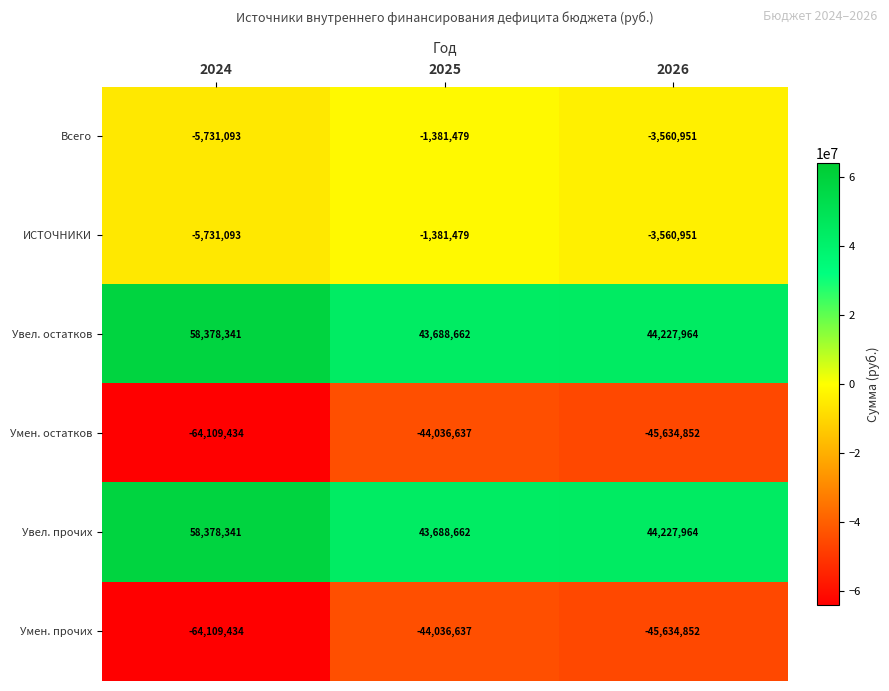

How many categories are shown in the chart?

3